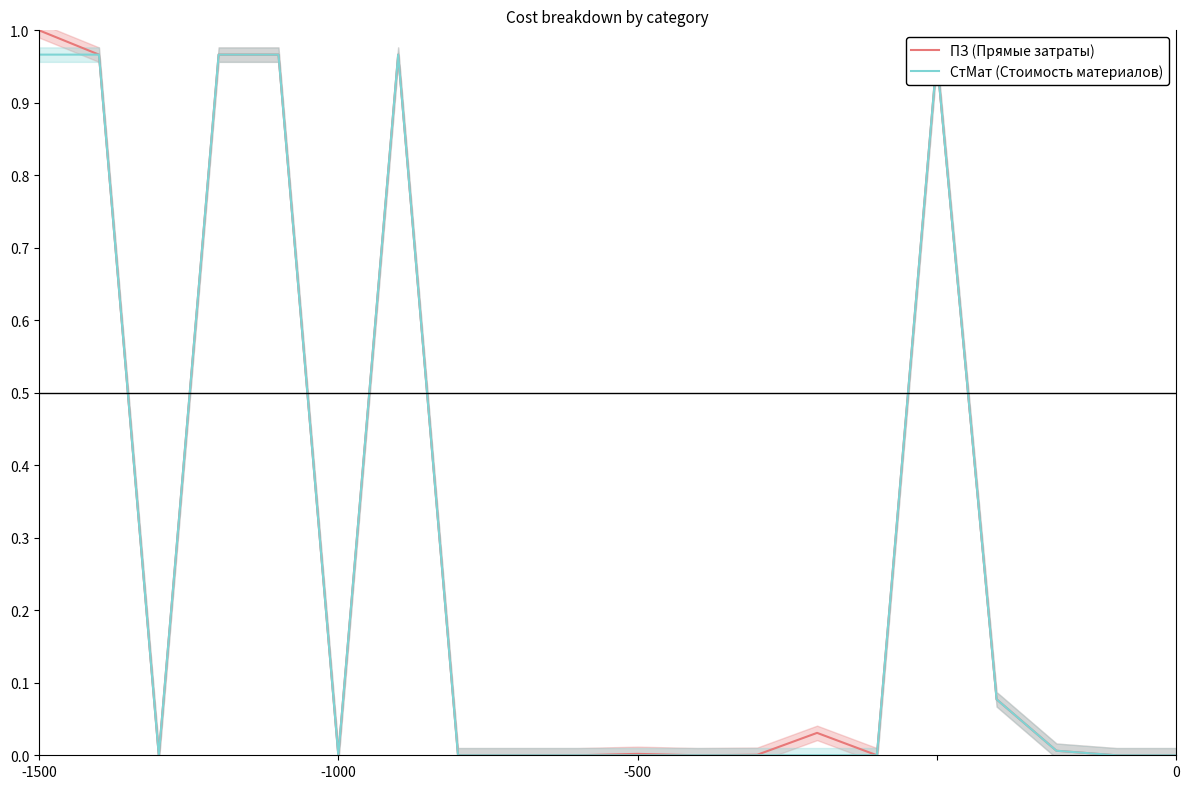

Is it true that ПЗ (Прямые затраты) equals 1.0 at -1500?

True